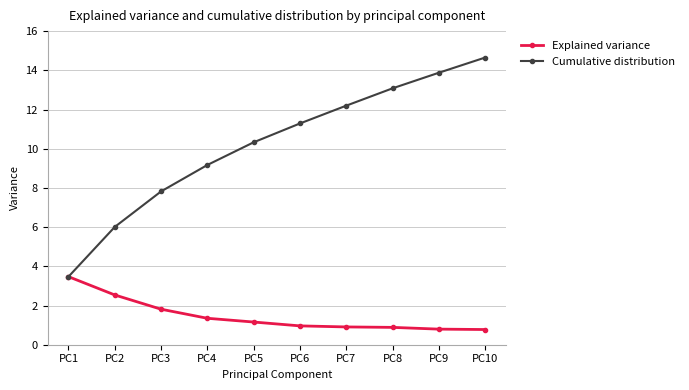

The Explained variance series shows 1.3 at PC4. True or false?

True